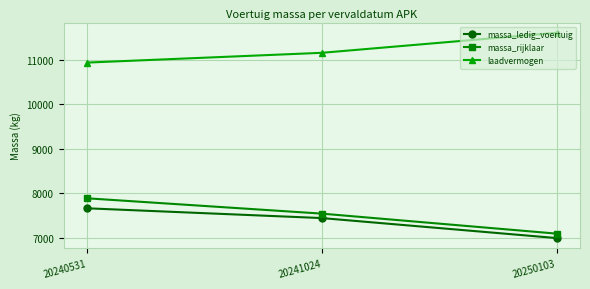

The massa_ledig_voertuig series shows 10856 at 20250103. True or false?

False